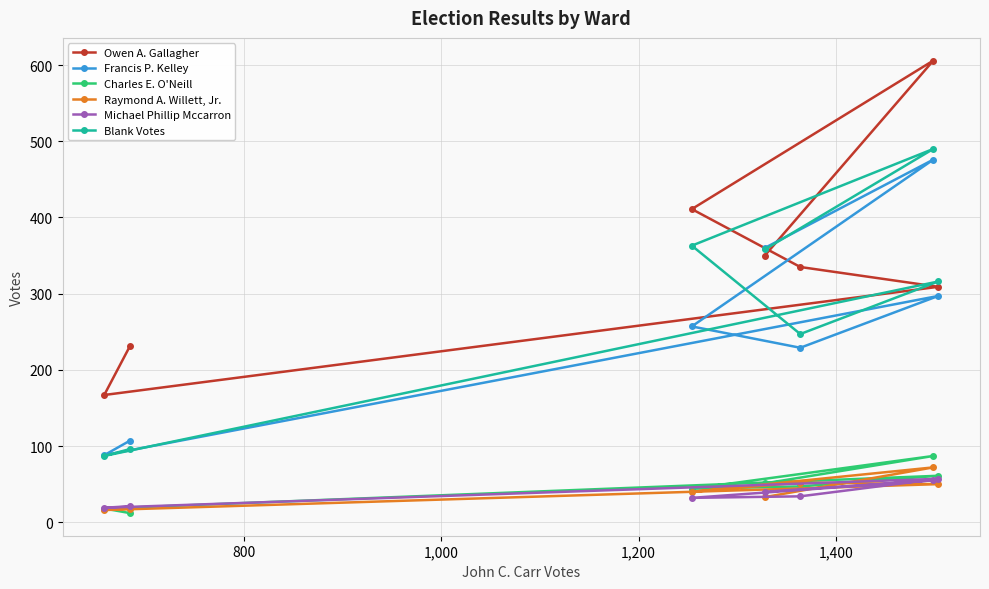

What is the greatest value displayed?

606